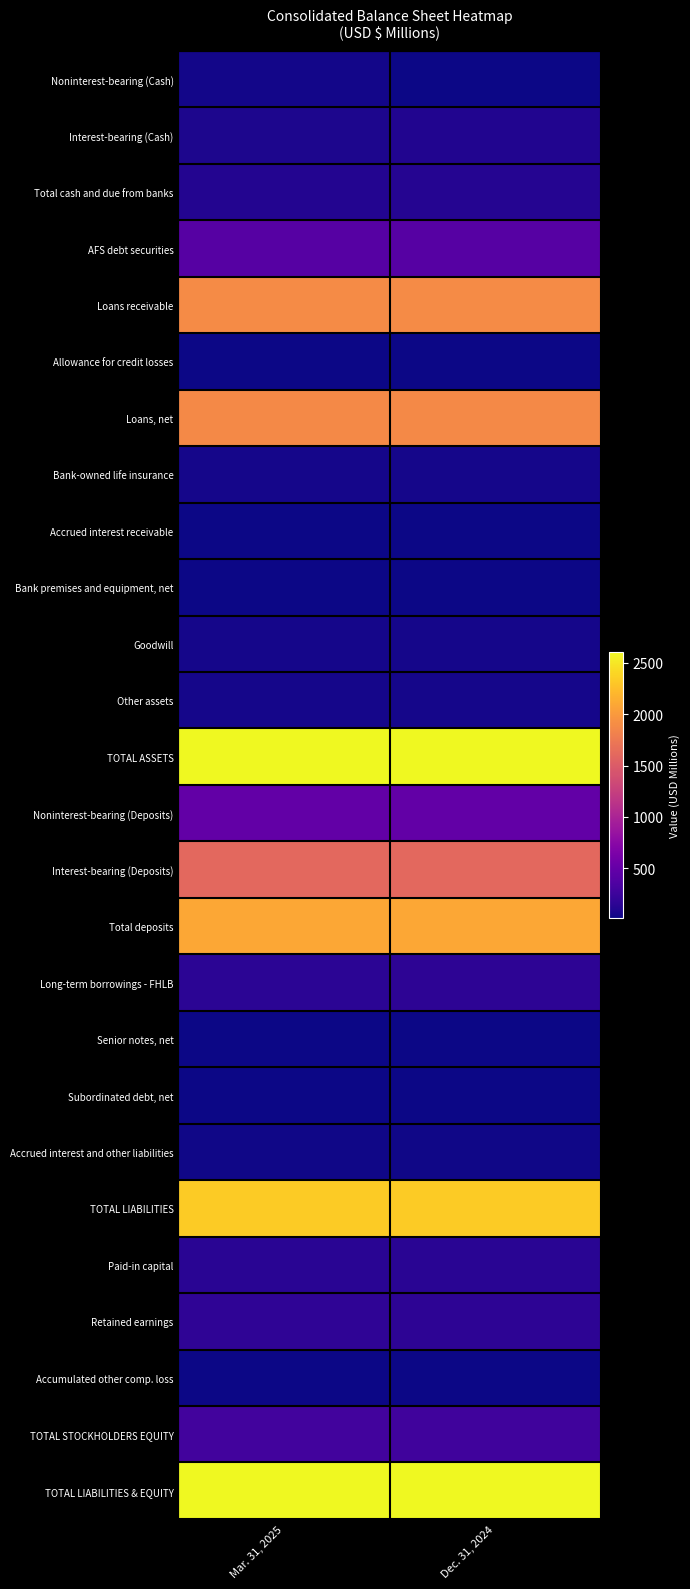

Reading right to left, list all the values displayed in this chart.

Noninterest-bearing (Cash): Dec. 31, 2024=21.1	Mar. 31, 2025=36.2
Interest-bearing (Cash): Dec. 31, 2024=105.1	Mar. 31, 2025=78.6
Total cash and due from banks: Dec. 31, 2024=126.2	Mar. 31, 2025=114.7
AFS debt securities: Dec. 31, 2024=402.4	Mar. 31, 2025=408.5
Loans receivable: Dec. 31, 2024=1895.8	Mar. 31, 2025=1898.4
Allowance for credit losses: Dec. 31, 2024=-20.0	Mar. 31, 2025=-20.2
Loans, net: Dec. 31, 2024=1875.8	Mar. 31, 2025=1878.3
Bank-owned life insurance: Dec. 31, 2024=51.2	Mar. 31, 2025=51.7
Accrued interest receivable: Dec. 31, 2024=8.7	Mar. 31, 2025=9.3
Bank premises and equipment, net: Dec. 31, 2024=21.3	Mar. 31, 2025=21.3
Goodwill: Dec. 31, 2024=52.5	Mar. 31, 2025=52.5
Other assets: Dec. 31, 2024=51.1	Mar. 31, 2025=53.6
TOTAL ASSETS: Dec. 31, 2024=2610.7	Mar. 31, 2025=2609.2
Noninterest-bearing (Deposits): Dec. 31, 2024=486.6	Mar. 31, 2025=489.4
Interest-bearing (Deposits): Dec. 31, 2024=1607.3	Mar. 31, 2025=1612.7
Total deposits: Dec. 31, 2024=2093.9	Mar. 31, 2025=2102.1
Long-term borrowings - FHLB: Dec. 31, 2024=165.5	Mar. 31, 2025=154.4
Senior notes, net: Dec. 31, 2024=14.9	Mar. 31, 2025=14.9
Subordinated debt, net: Dec. 31, 2024=24.8	Mar. 31, 2025=24.9
Accrued interest and other liabilities: Dec. 31, 2024=33.8	Mar. 31, 2025=30.5
TOTAL LIABILITIES: Dec. 31, 2024=2335.4	Mar. 31, 2025=2327.4
Paid-in capital: Dec. 31, 2024=143.6	Mar. 31, 2025=143.0
Retained earnings: Dec. 31, 2024=165.8	Mar. 31, 2025=167.7
Accumulated other comp. loss: Dec. 31, 2024=-36.8	Mar. 31, 2025=-32.7
TOTAL STOCKHOLDERS EQUITY: Dec. 31, 2024=275.3	Mar. 31, 2025=281.8
TOTAL LIABILITIES & EQUITY: Dec. 31, 2024=2610.7	Mar. 31, 2025=2609.2